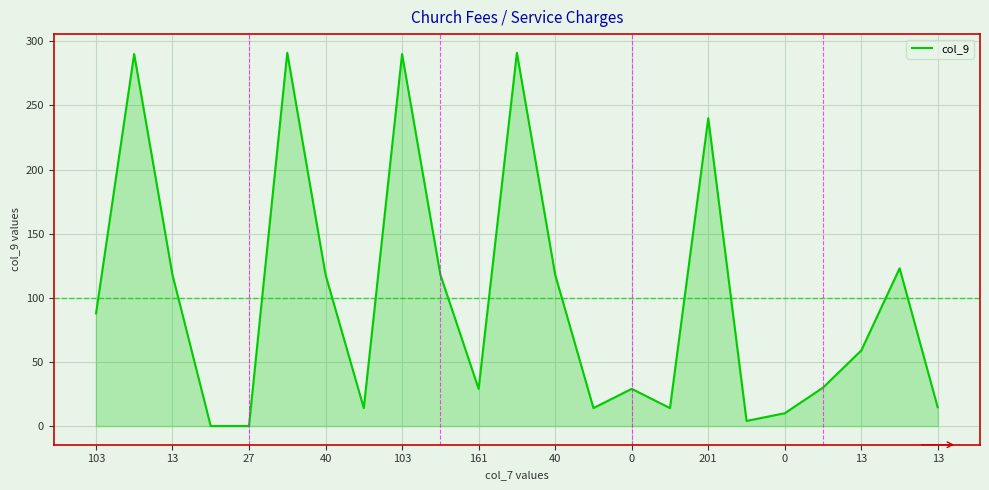

What is the greatest value displayed?

291